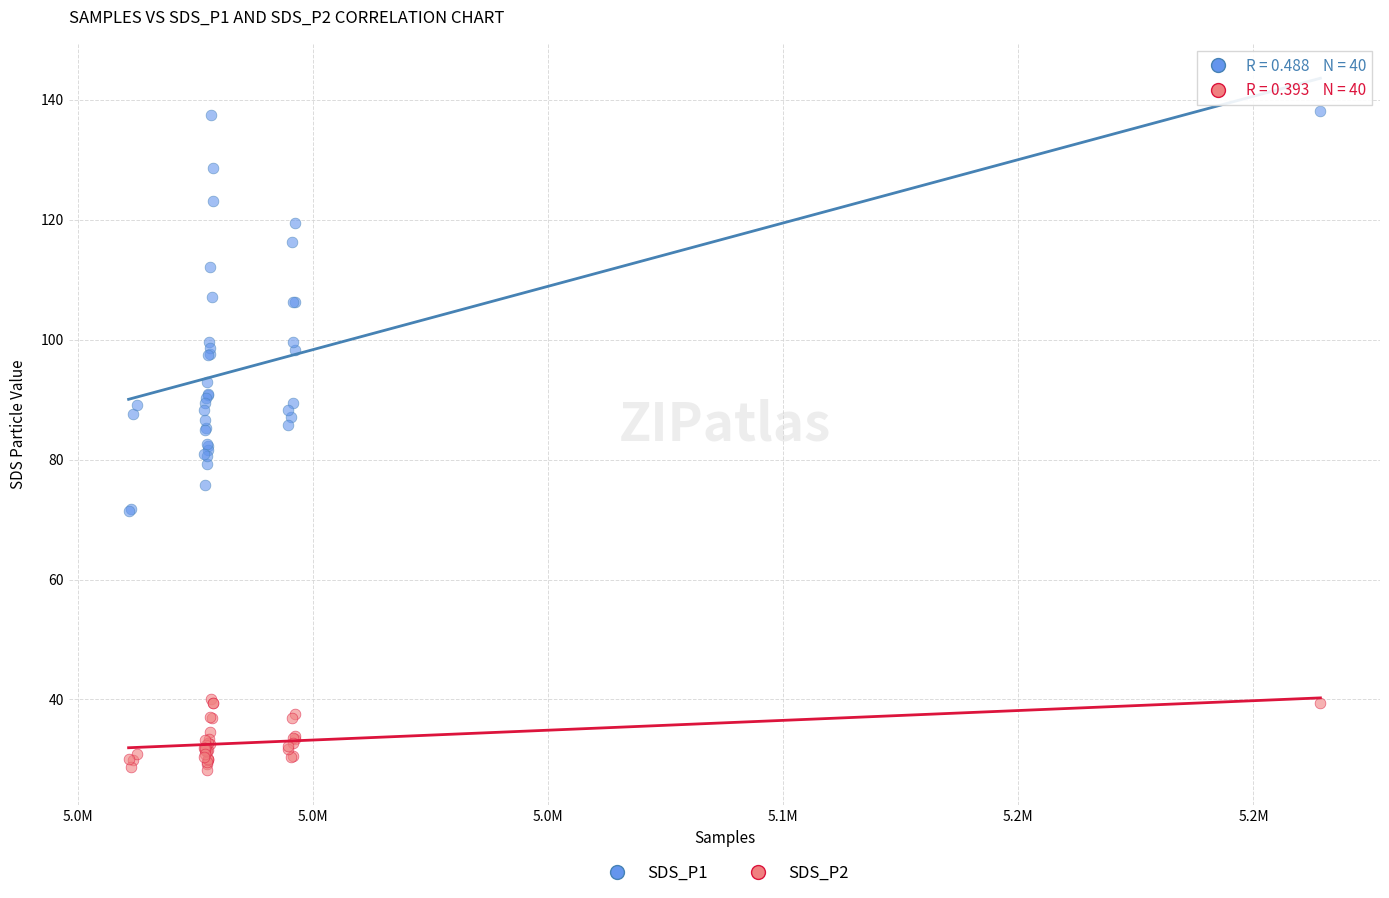

What is the X range (max minus min) for the scatter plot?

253417.0